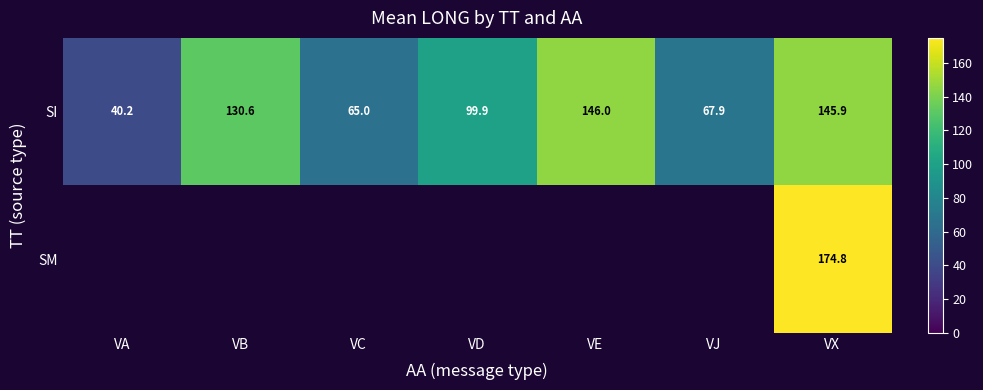

How many values in the SI series are below 99?

3